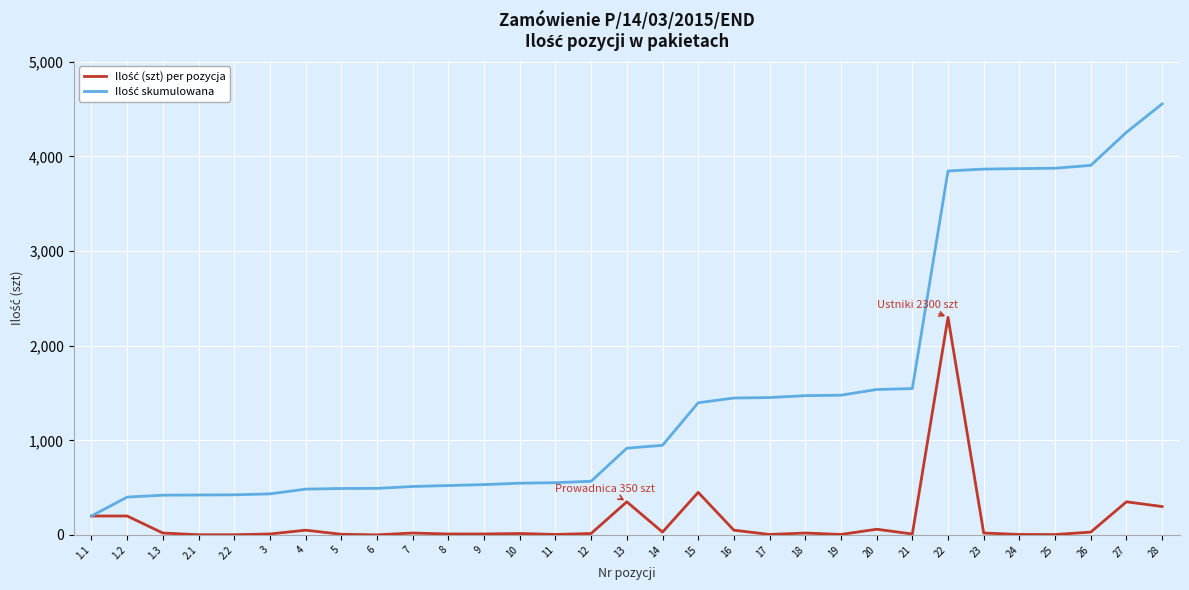

Which series changed the most between 4 and 10?

Ilość skumulowana